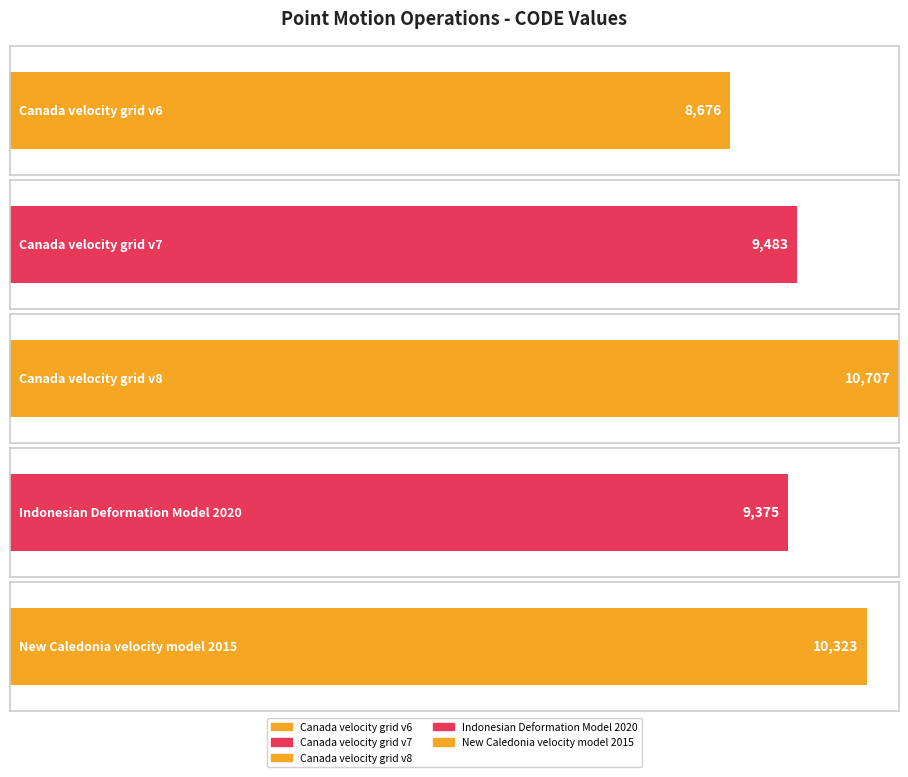

What is the sum of the values at Canada velocity grid v8 and New Caledonia velocity model 2015?

21030